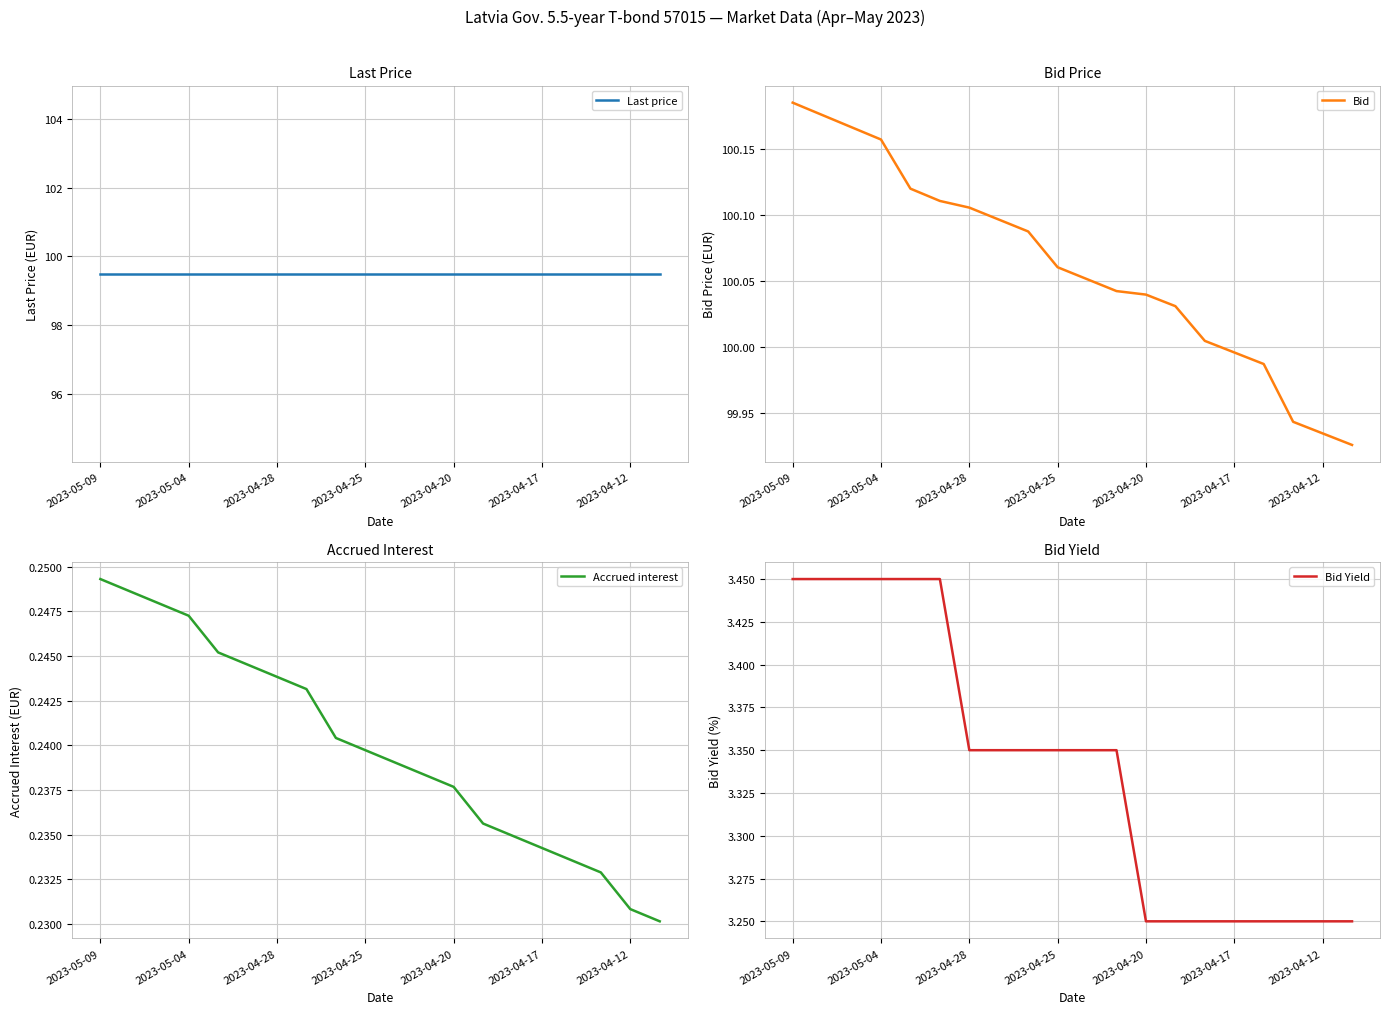

The Last price series shows 99.5 at 10. True or false?

True